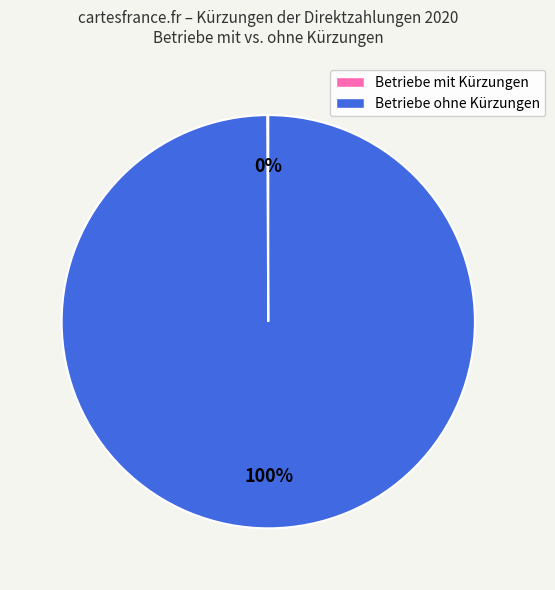

Is there any slice that represents more than half of the pie?

Yes